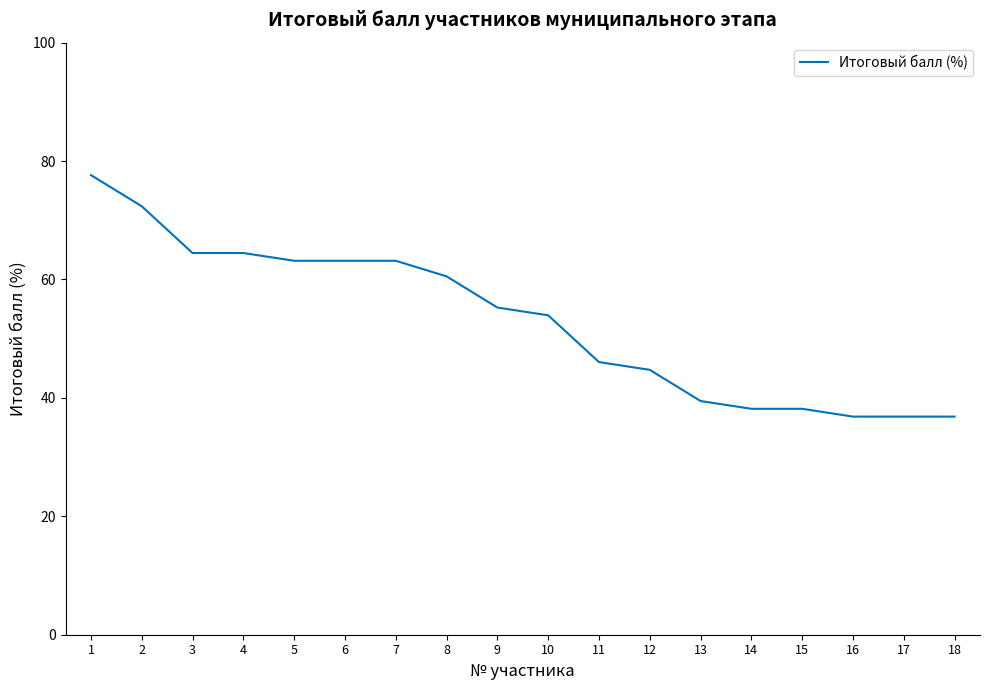

What is the difference between the values at 13 and 12?

5.3